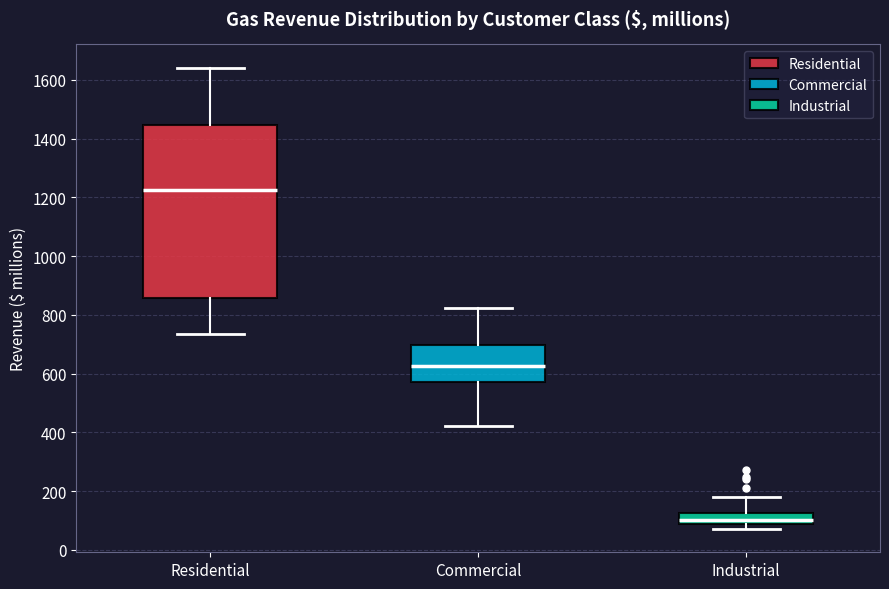

Reading left to right, read every box against the y-axis: the position of its median line, the range the box covers, and the ends of its whiskers. The values are not printed on the chart, so give them approximately, as read against the axis.

Residential: median 1220, box 860 to 1440, whiskers 740 to 1640
Commercial: median 620, box 580 to 700, whiskers 420 to 820
Industrial: median 100, box 80 to 120, whiskers 80 (just below the box's lower edge) to 180